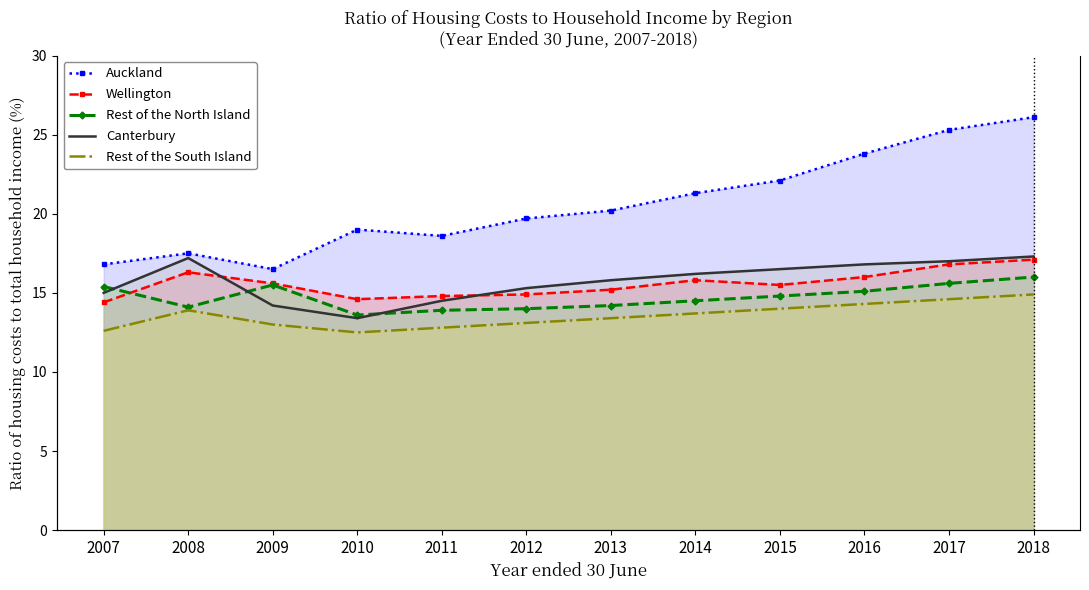

What is the total value across all series at 2014?

81.5